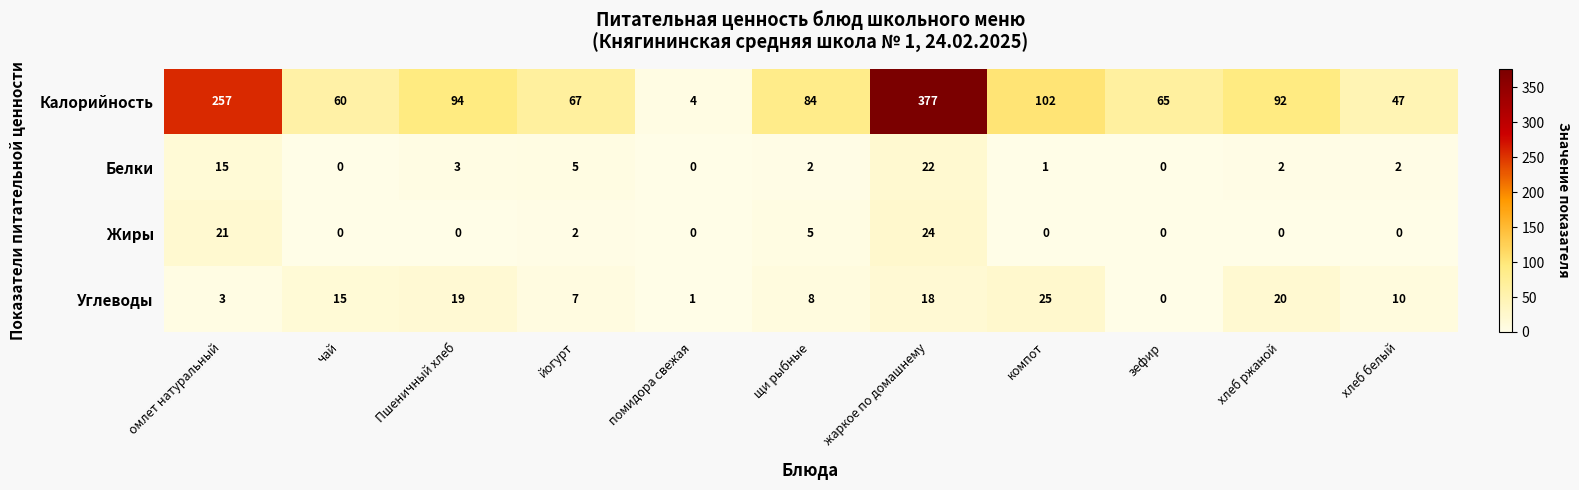

Where is Жиры nearest to the value 12?

щи рыбные